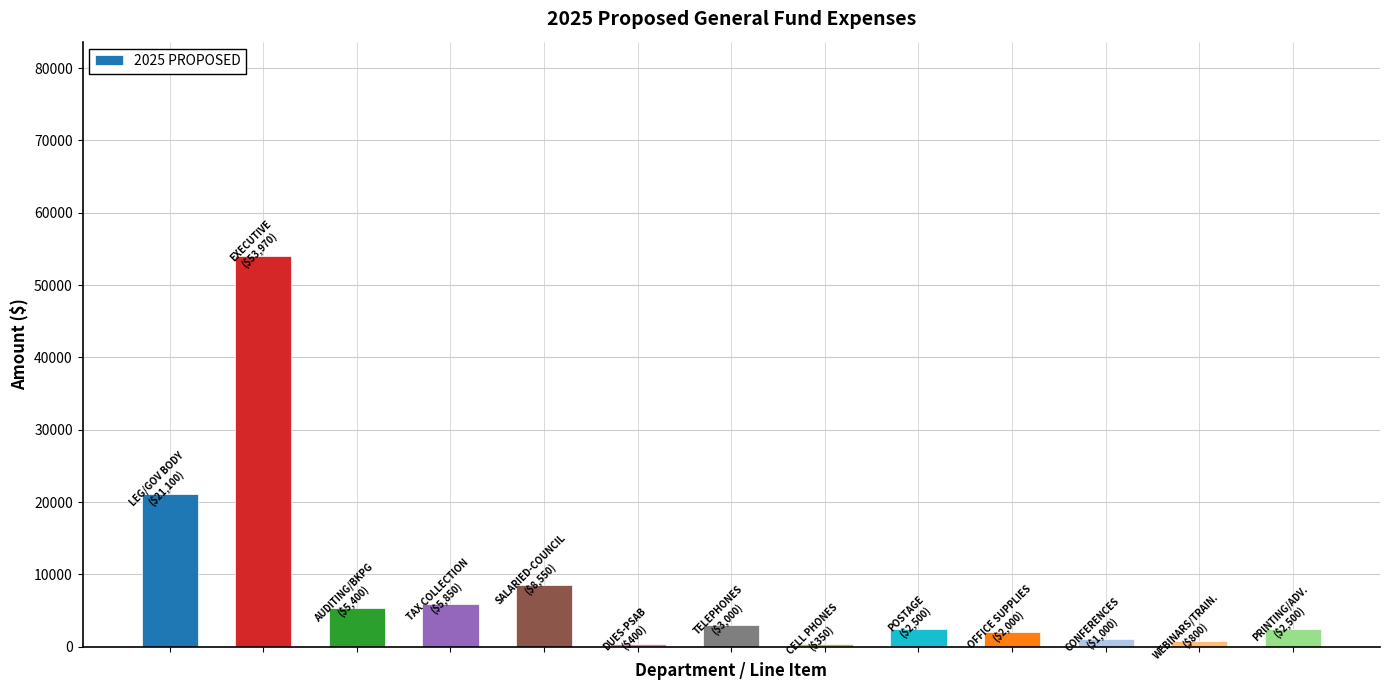

What is the sum of all values?

107420